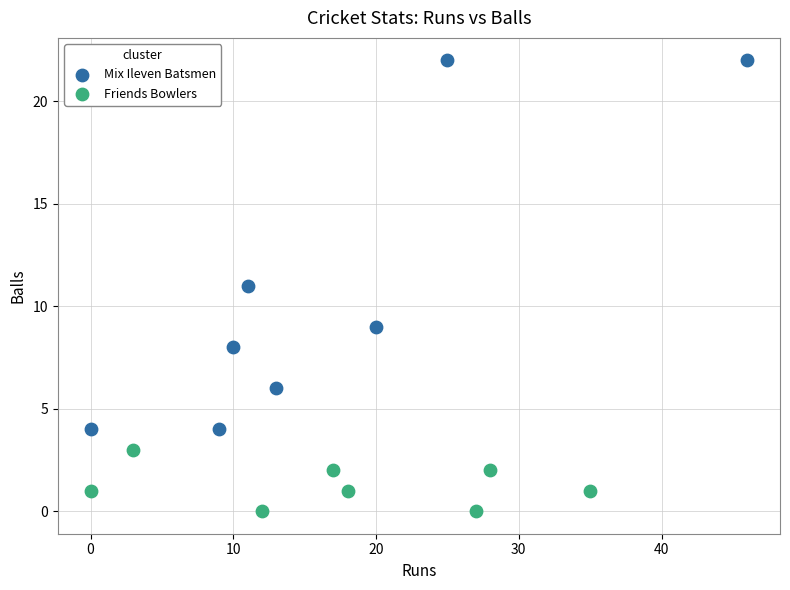

Which series reaches the maximum Y coordinate?

Mix Ileven Batsmen